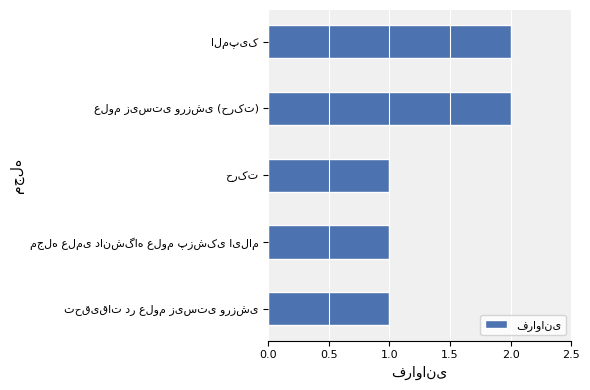

Reading bottom to top, extract all data points from this chart.

1	1	1	2	2